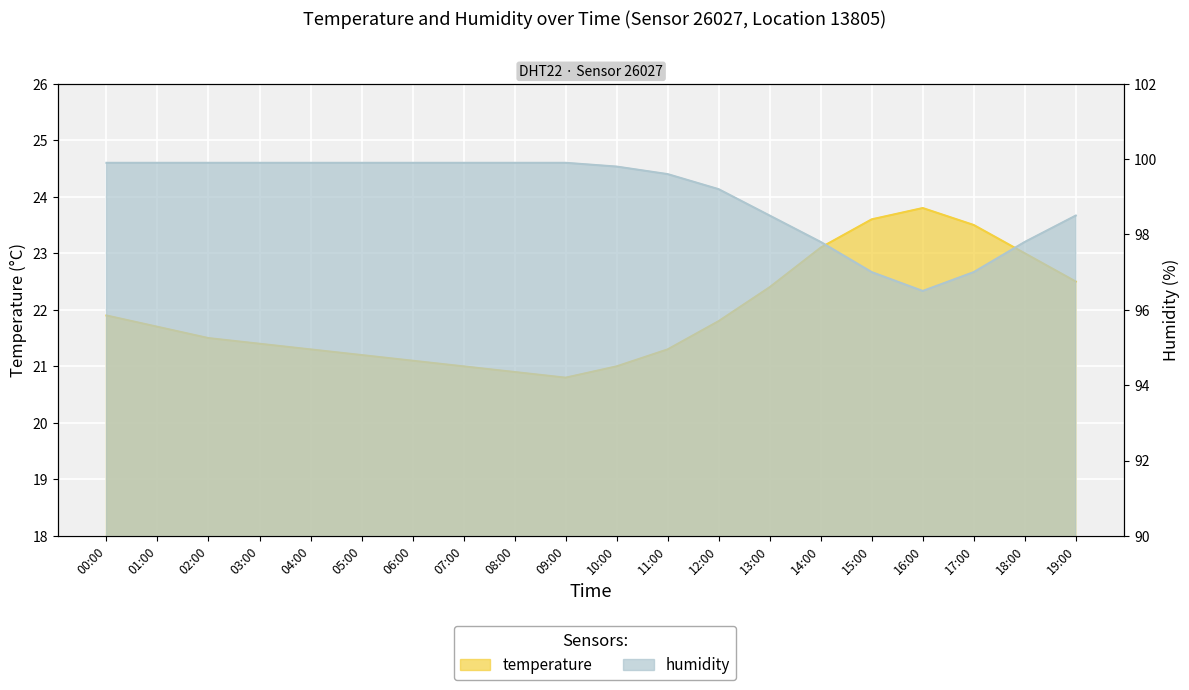

What are all the series names shown in the legend?

temperature, humidity